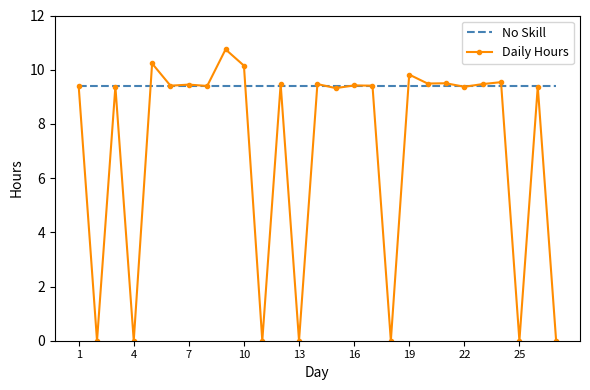

What is the highest value of the No Skill series?

9.4